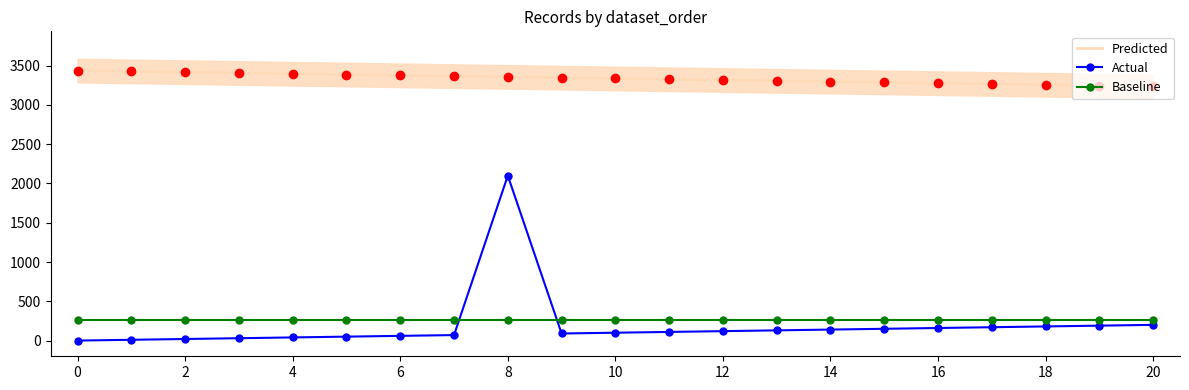

What are all the series names shown in the legend?

Predicted, Actual, Baseline